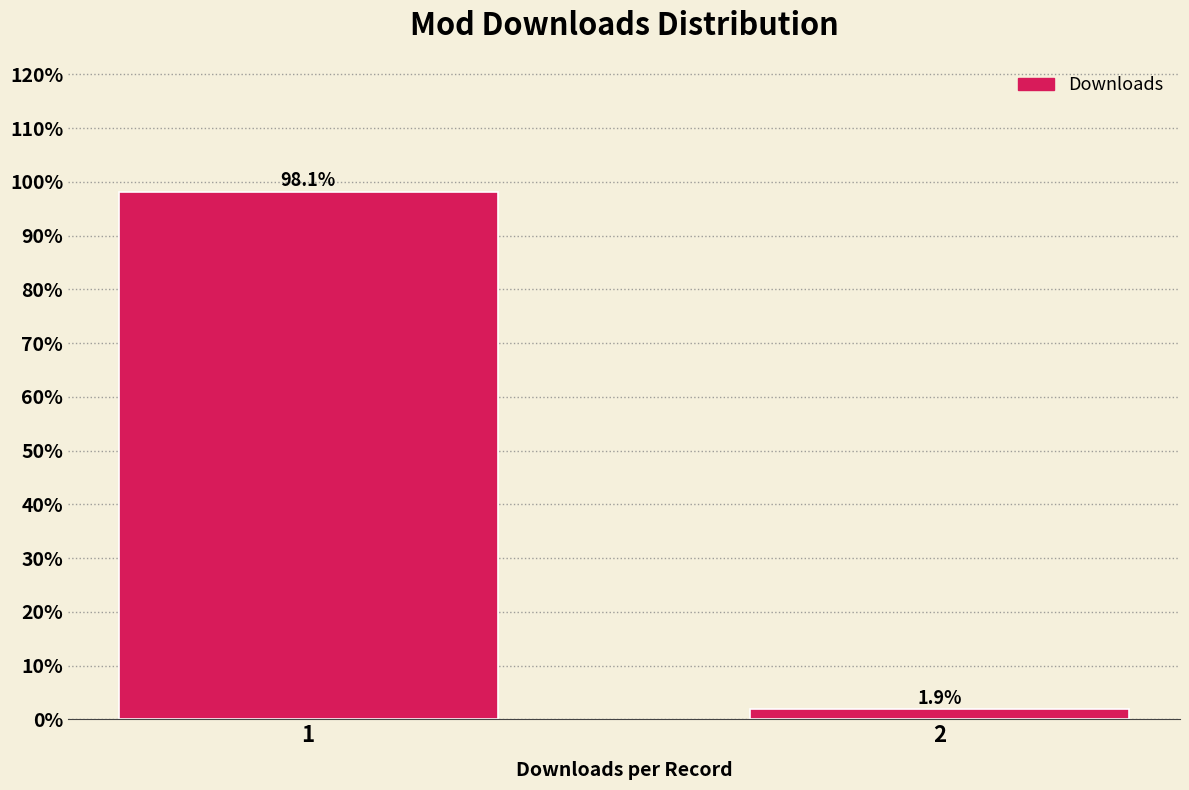

Reading left to right, list all the values displayed in this chart.

98.1	1.9